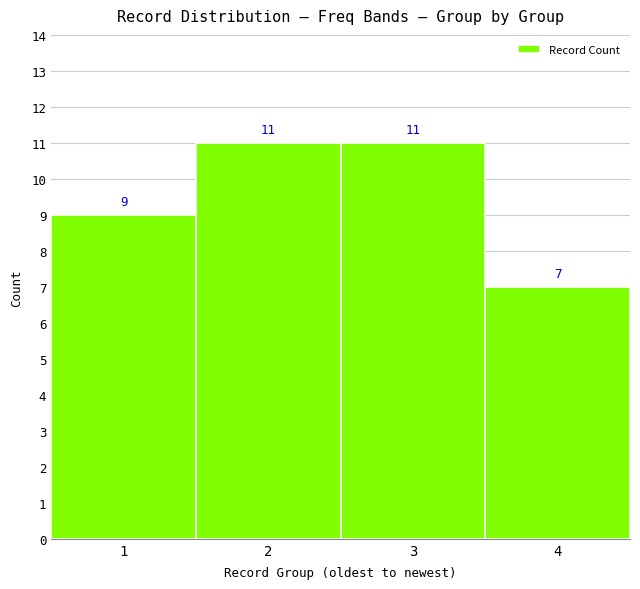

Reading right to left, list all the values displayed in this chart.

4=7	3=11	2=11	1=9